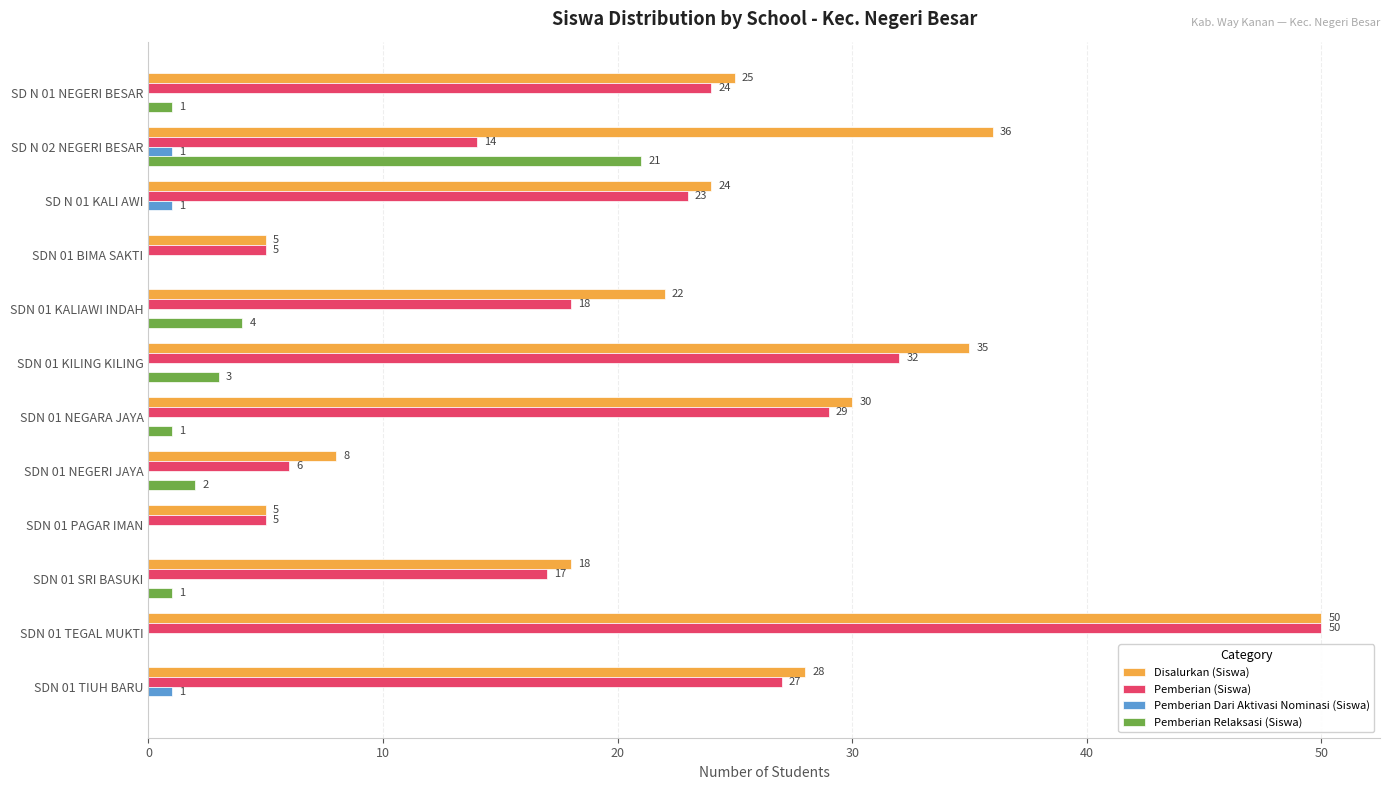

What is the sum of the Pemberian (Siswa) values at SDN 01 KILING KILING and SDN 01 SRI BASUKI?

49